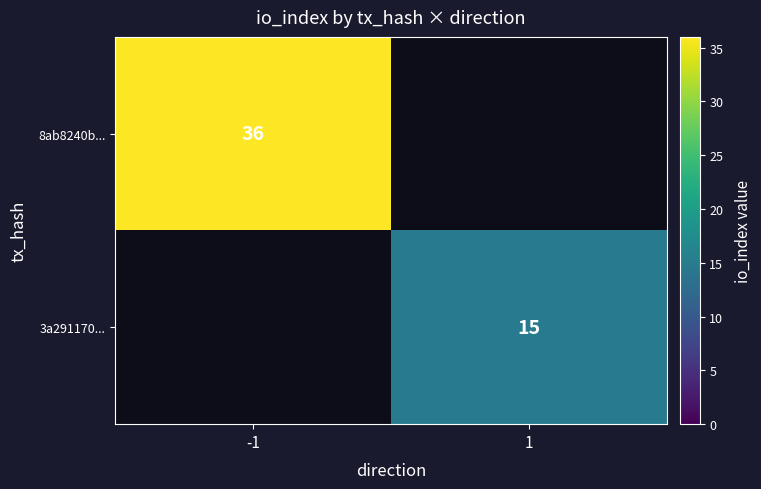

The 3a291170... series shows 15 at 1. True or false?

True